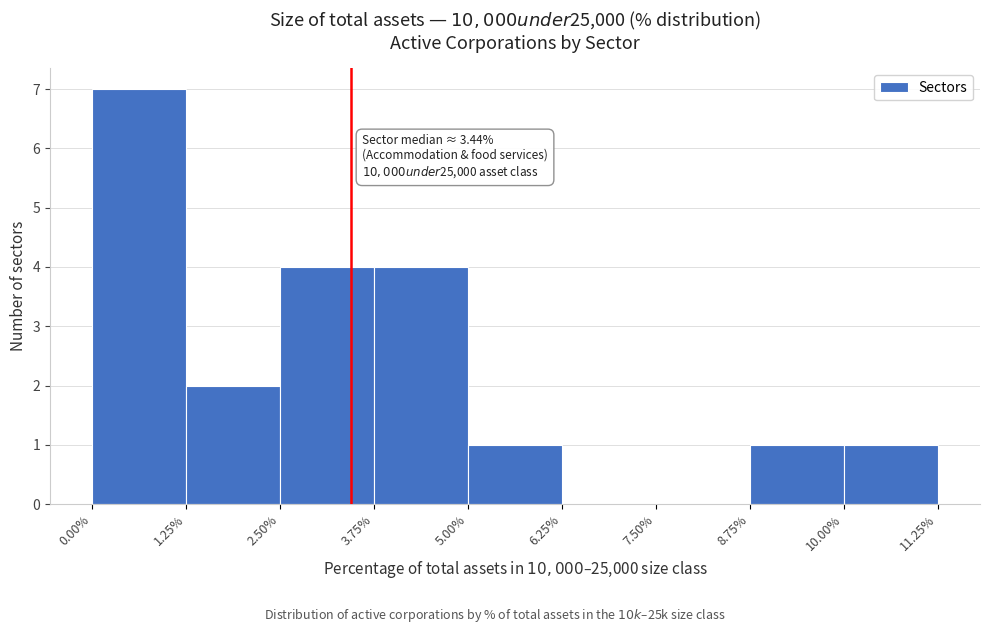

Over which range of the x-axis is the bar tallest?

0.00% to 1.25%